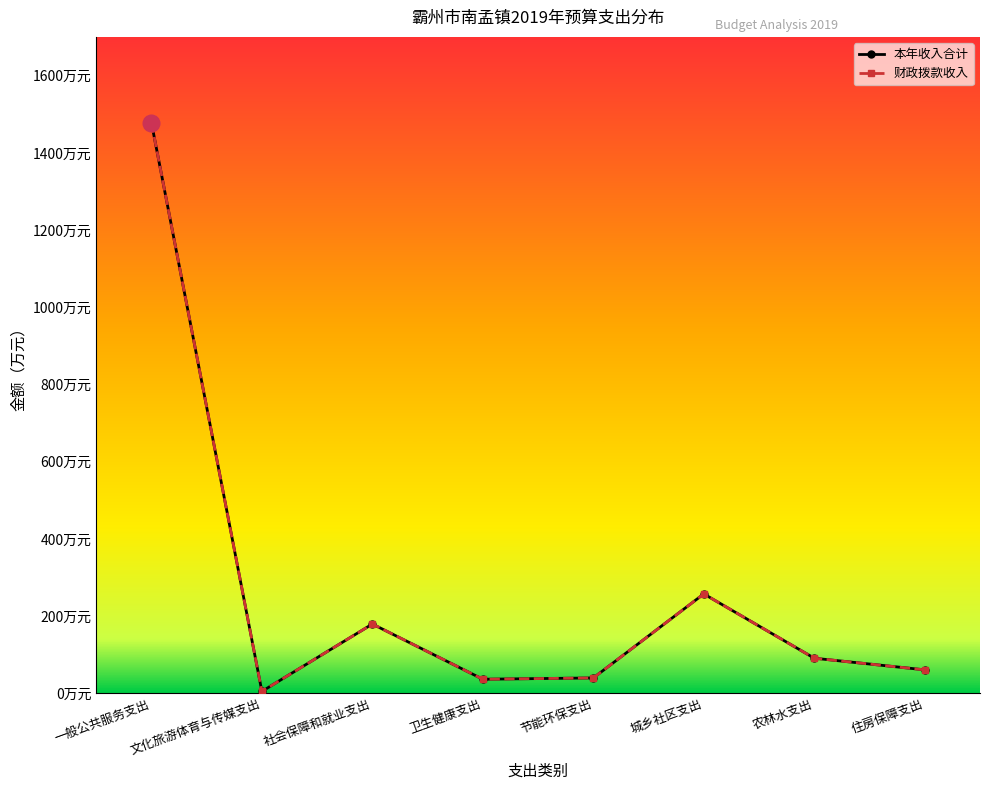

Which series changed the most between 社会保障和就业支出 and 农林水支出?

财政拨款收入